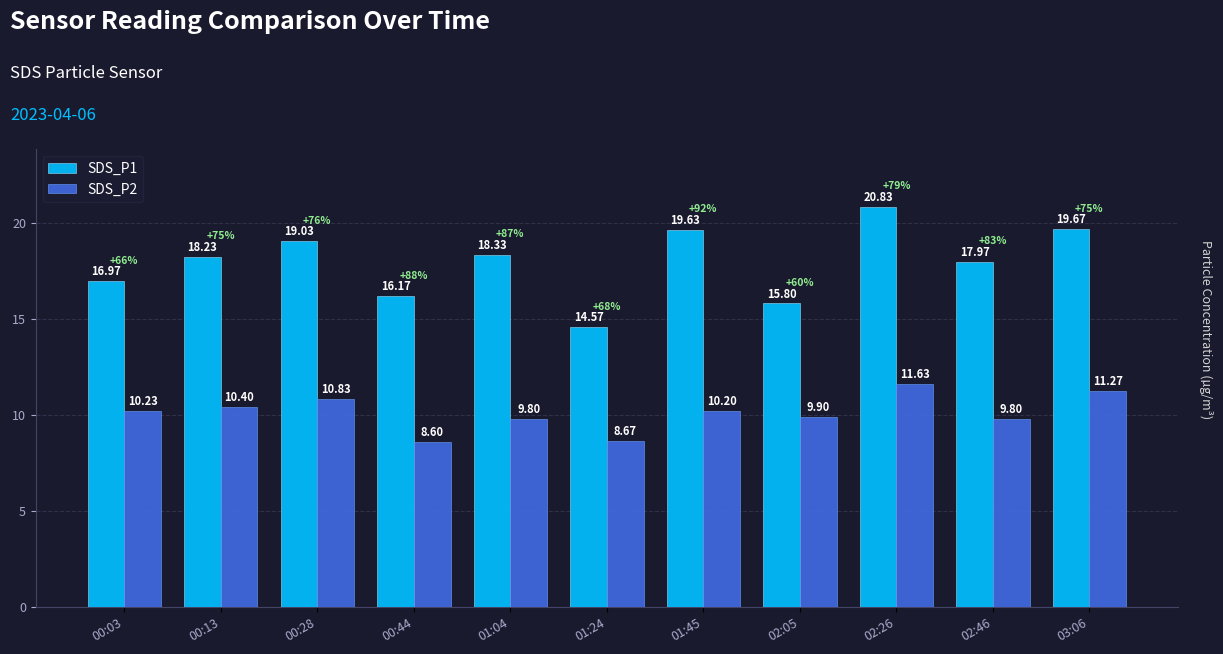

What is the minimum value for SDS_P2?

8.6